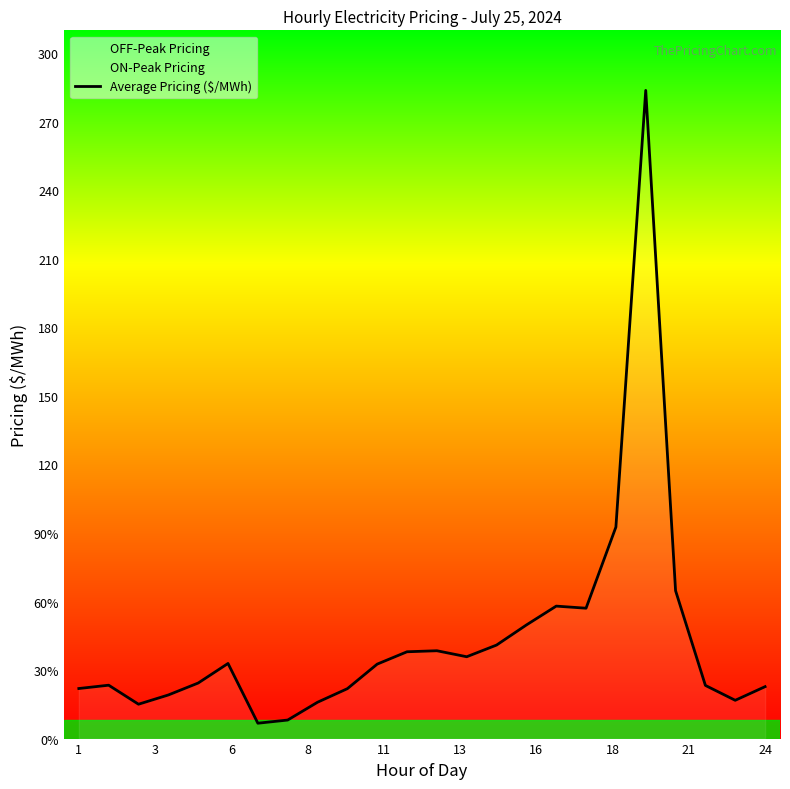

What is the value of the 15th point from the left?

40.9